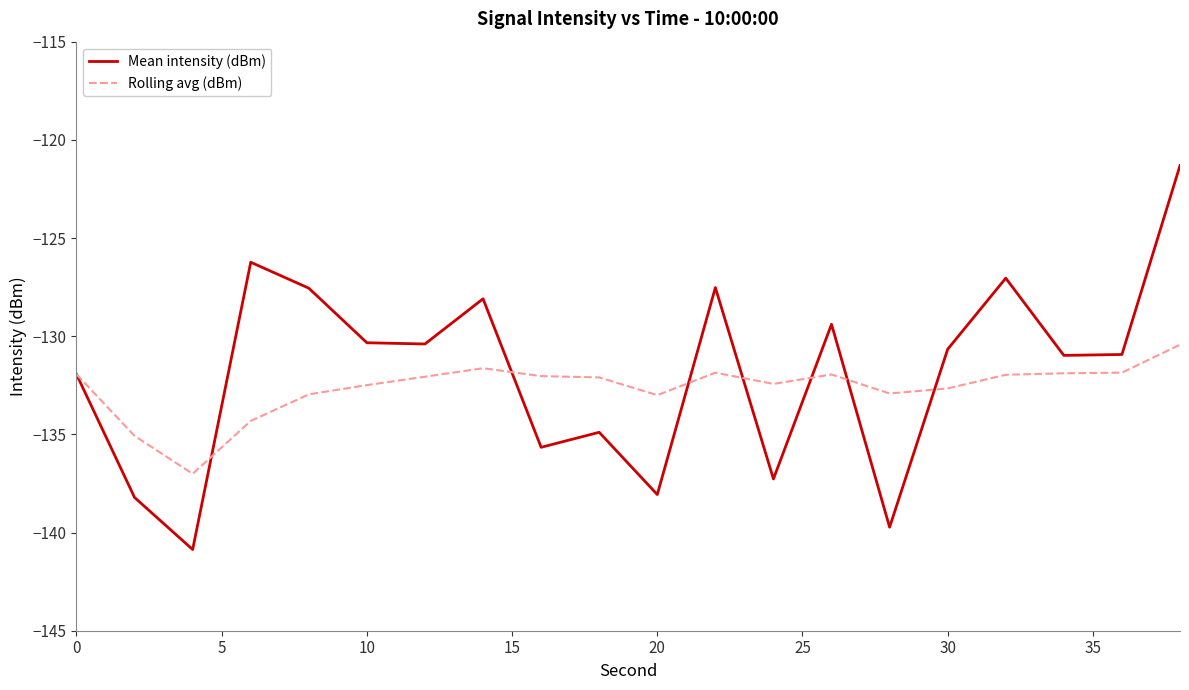

What is the minimum value for Rolling avg (dBm)?

-137.0